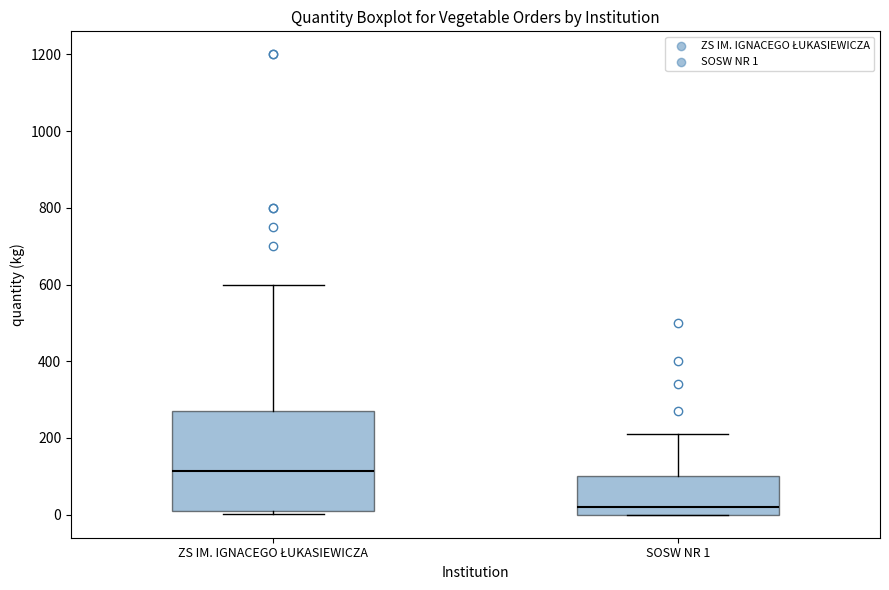

Reading left to right, transcribe this box plot: for each box, give where its median line is, the range the box spans, and where its two whiskers end, as read against the y-axis. The values are not printed on the chart, so give them approximately, as read against the axis.

ZS IM. IGNACEGO ŁUKASIEWICZA: median 120, box 20 to 280, whiskers 0 to 600
SOSW NR 1: median 20, box 0 to 100, whiskers 0 to 220